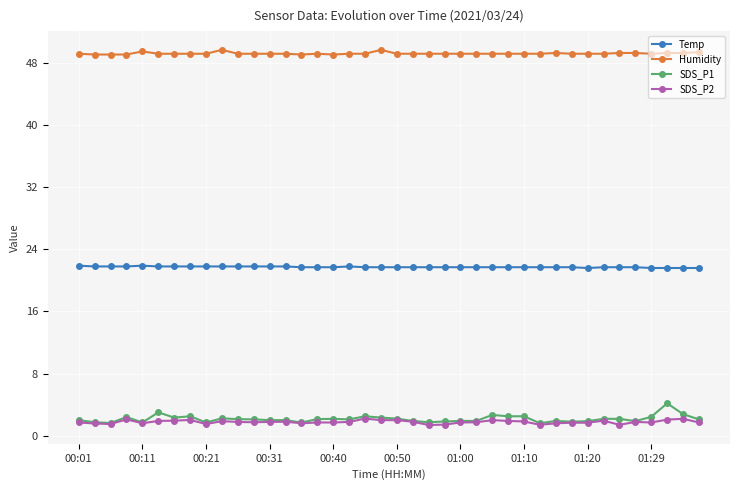

Which series has the largest total across all categories?

Humidity